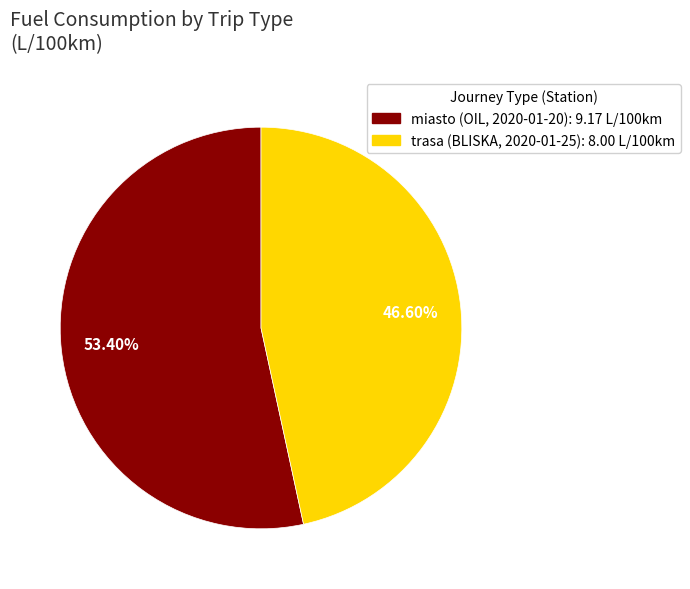

Is there a majority slice in this chart?

Yes